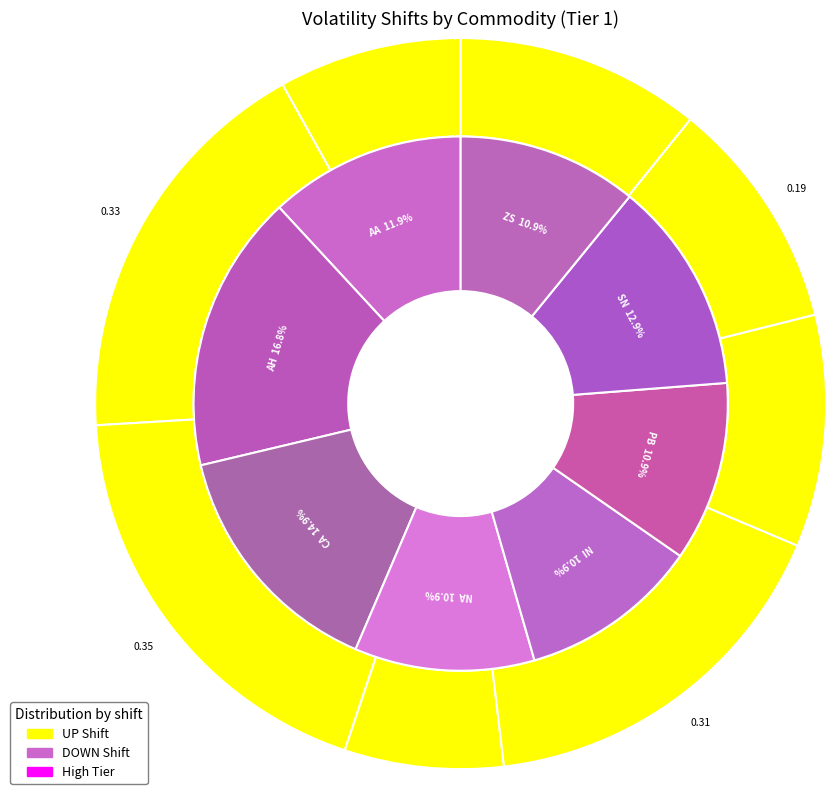

To the nearest percent, what is the difference between the largest and smallest slice percentages?

6%